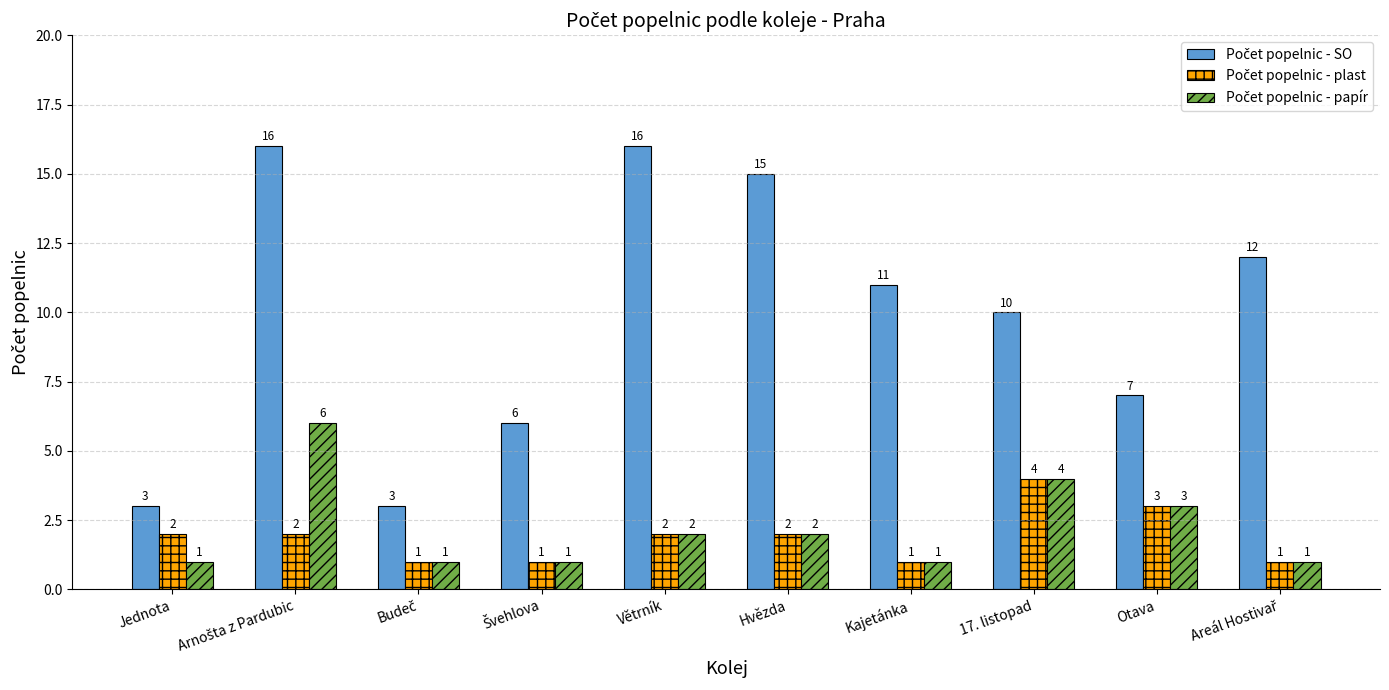

At how many categories does at least one series exceed 5?

8